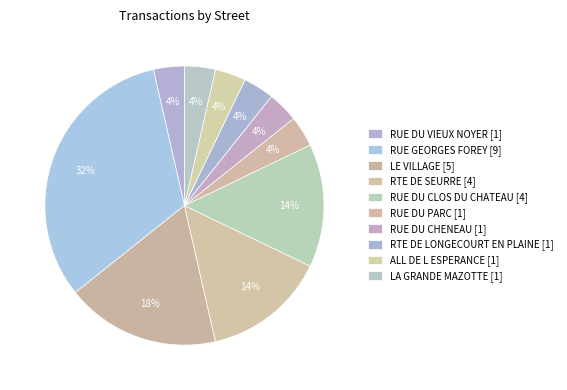

Combined, what portion of the pie is RUE DU CLOS DU CHATEAU and RUE DU PARC?

17.9%